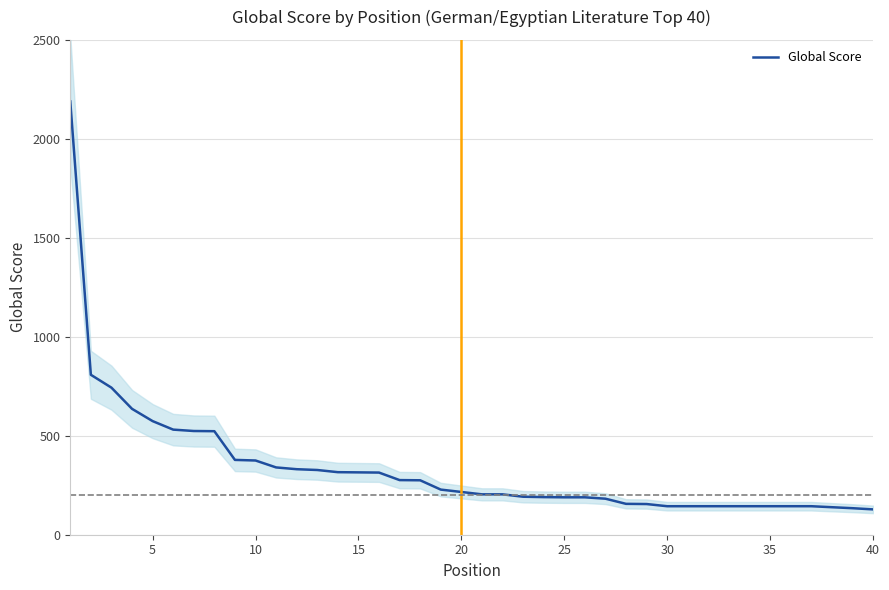

How many data points are less than 216?

20